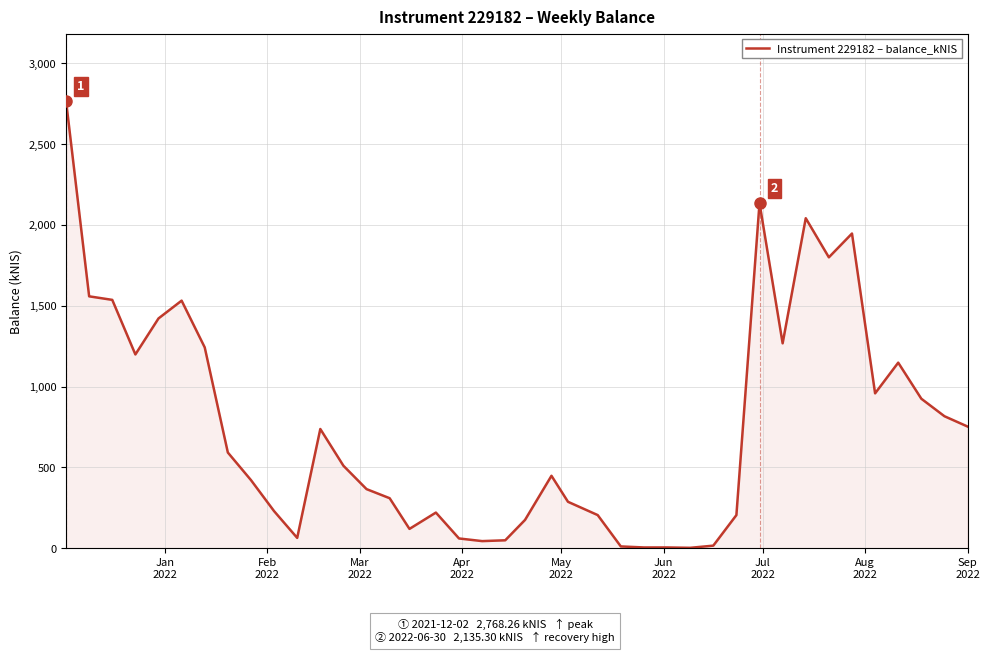

Count the number of categories in the chart.

40